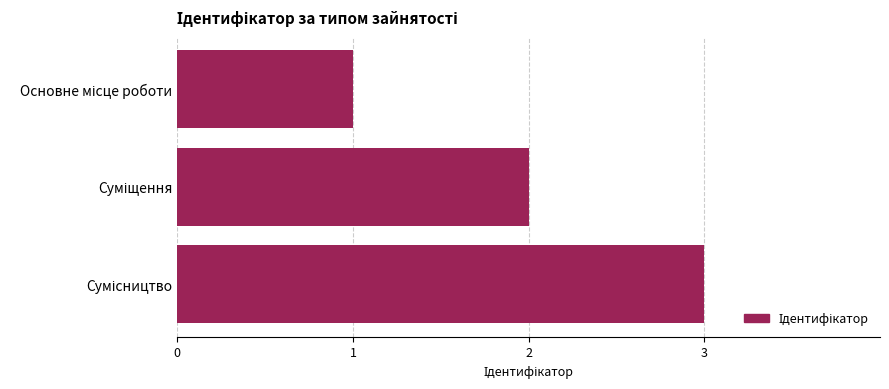

What is the sum of all values?

6